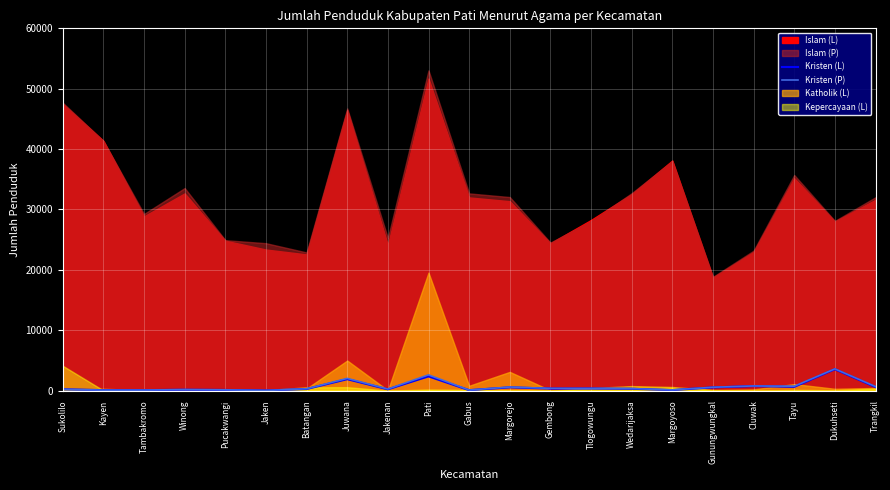

Is it true that Kristen (P) equals 5545 at Dukuhseti?

False